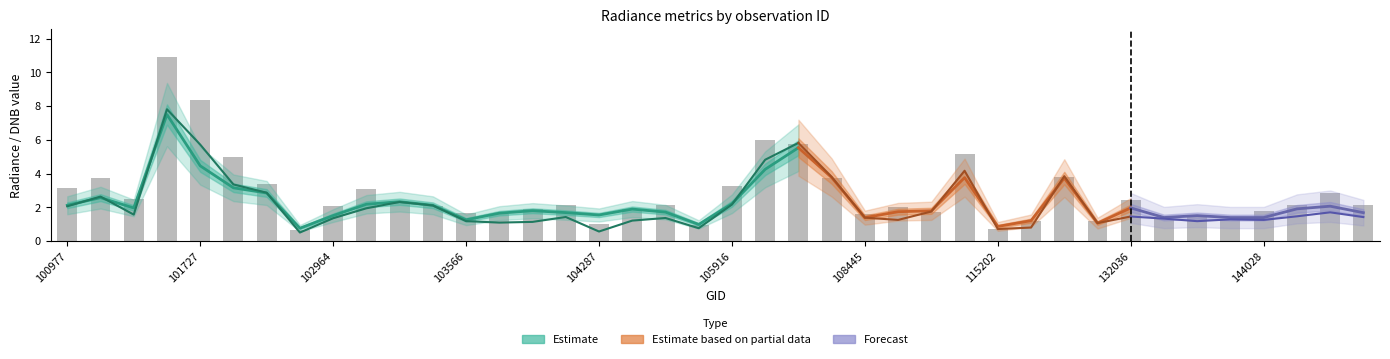

What is the sum of all rade9_aggzone_norm values?

90.8